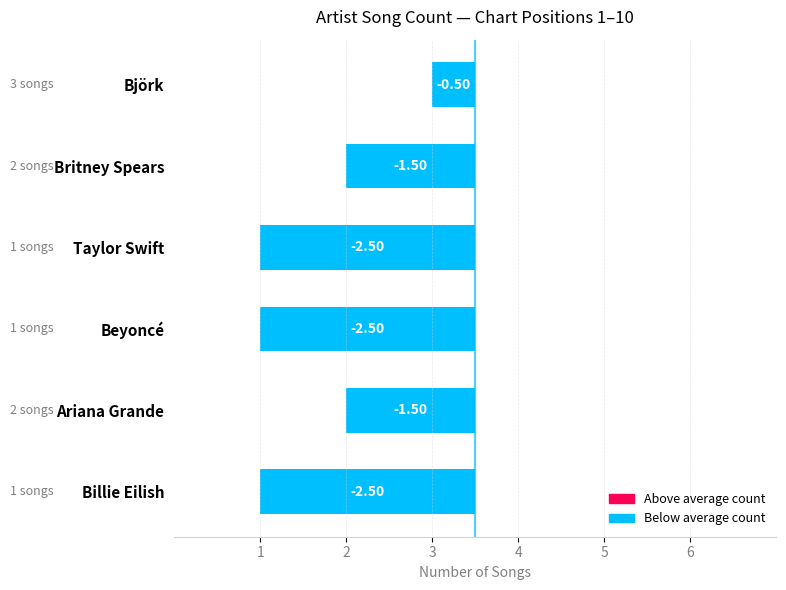

What is the value of the 2nd bar from the left?

2